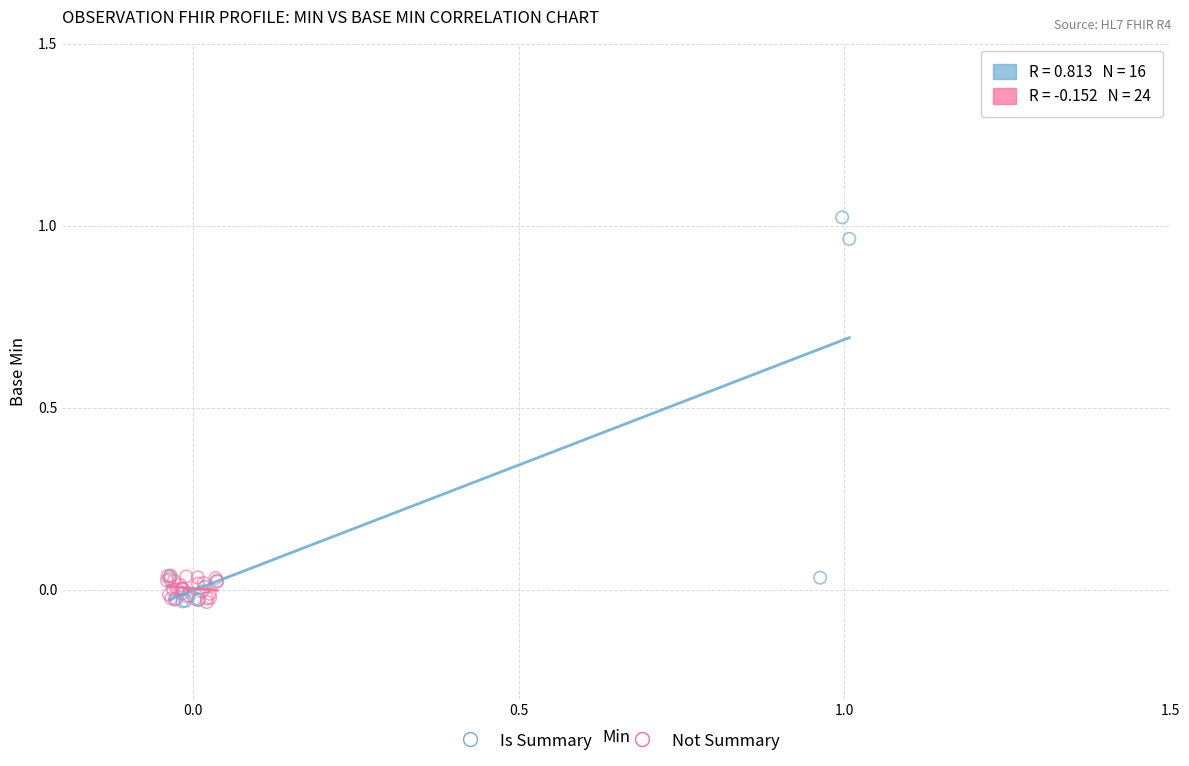

Which series has the widest spread of Y values?

Is Summary